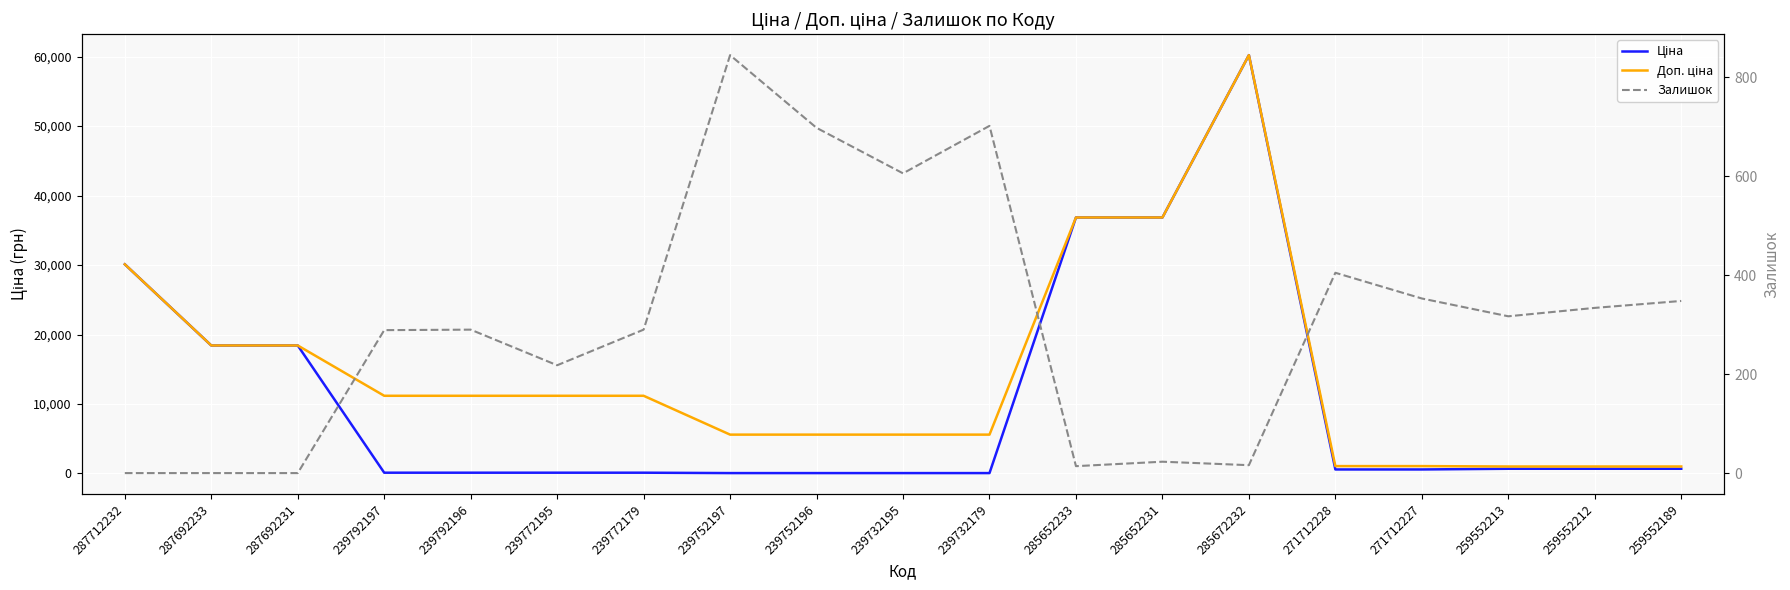

At which label is Ціна closest to 30130?

287712232